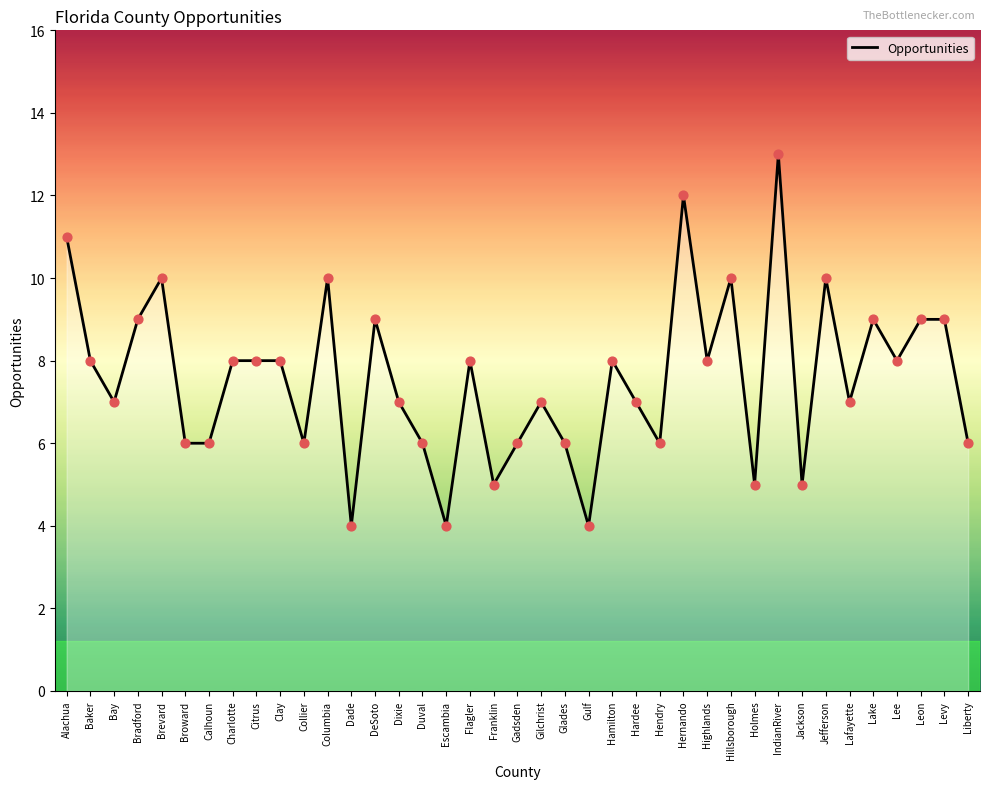

Which has a higher value, Jackson or Leon?

Leon